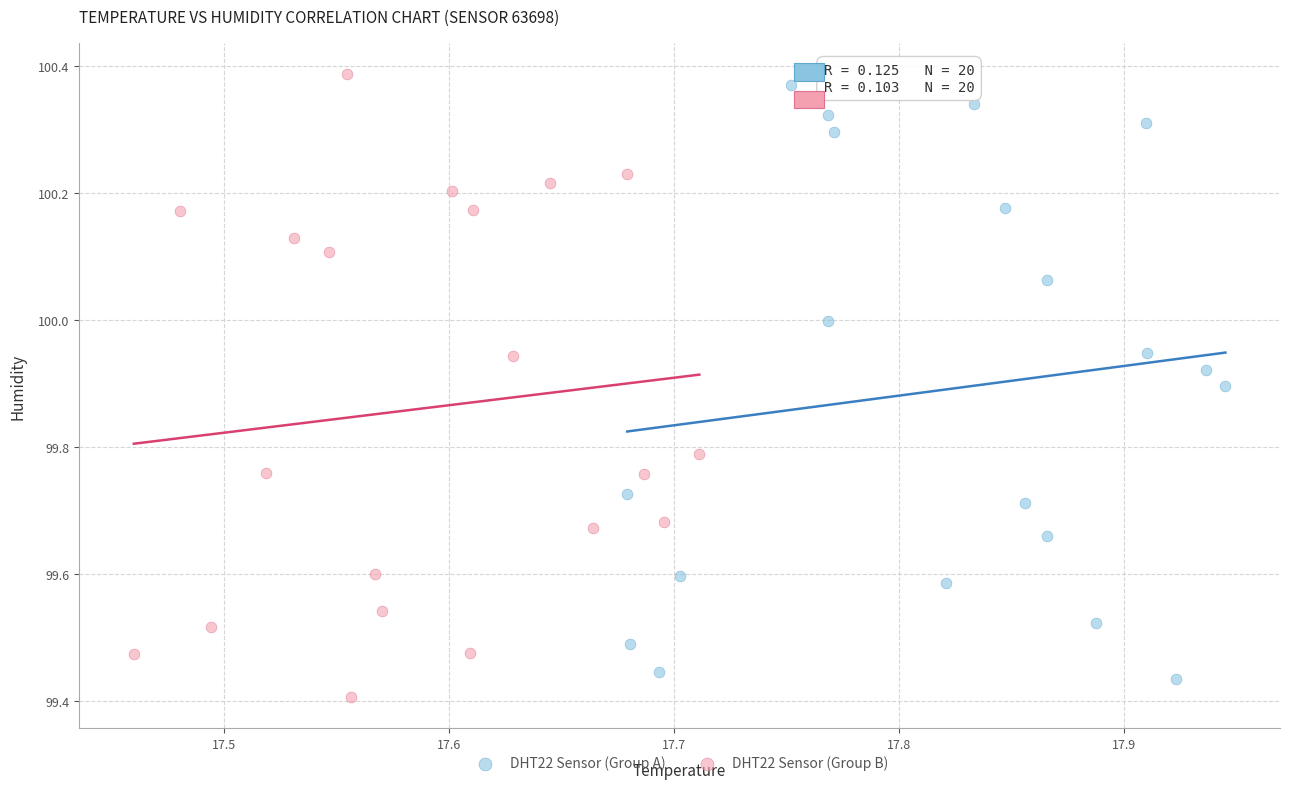

Which series contains the highest Y value?

DHT22 Sensor (Group B)